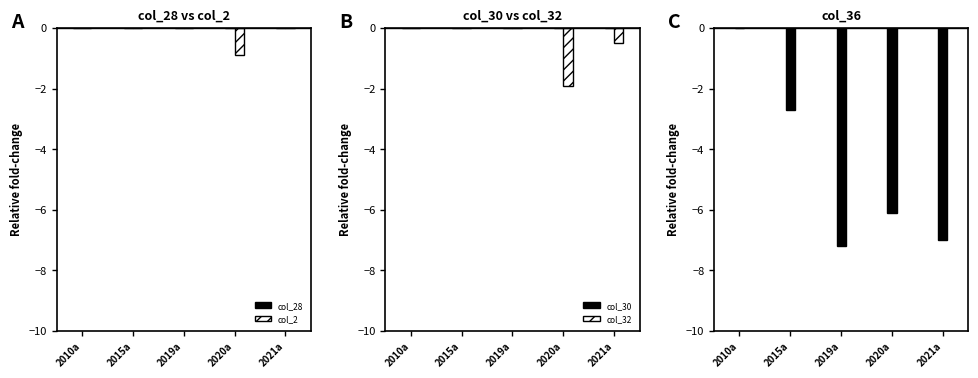

What is the label of the 1st bar from the right?

2021a